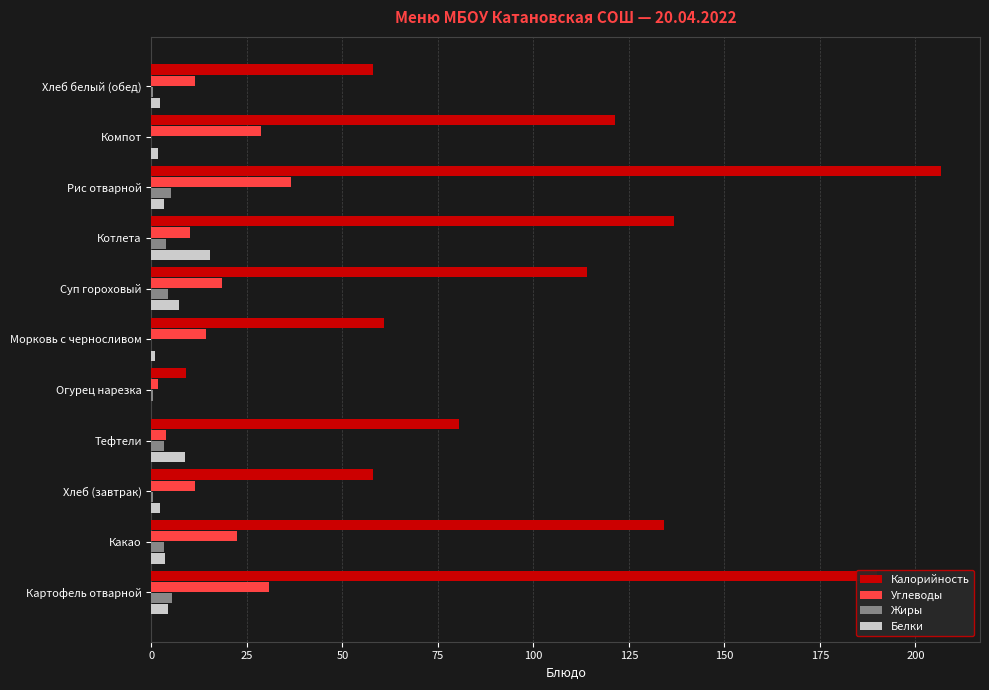

True or false: Углеводы has a value of 11.5 at Хлеб белый (обед).

True